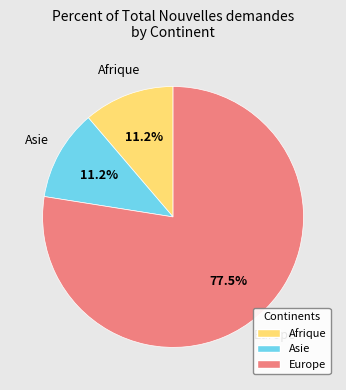

Does any single category account for the majority?

Yes